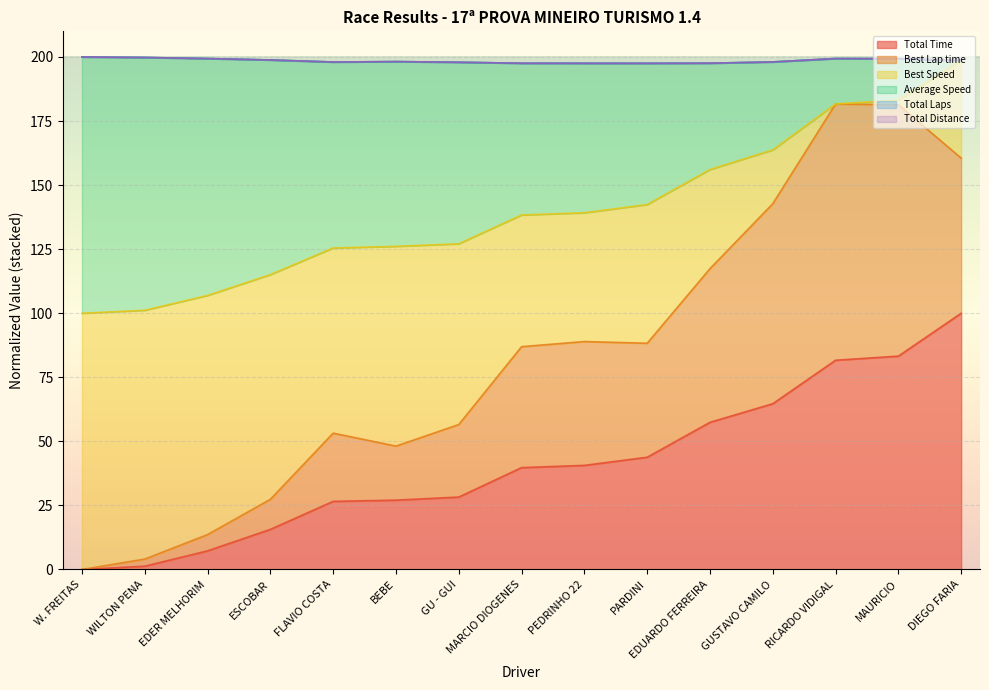

What is the maximum value shown in the chart?

198.6